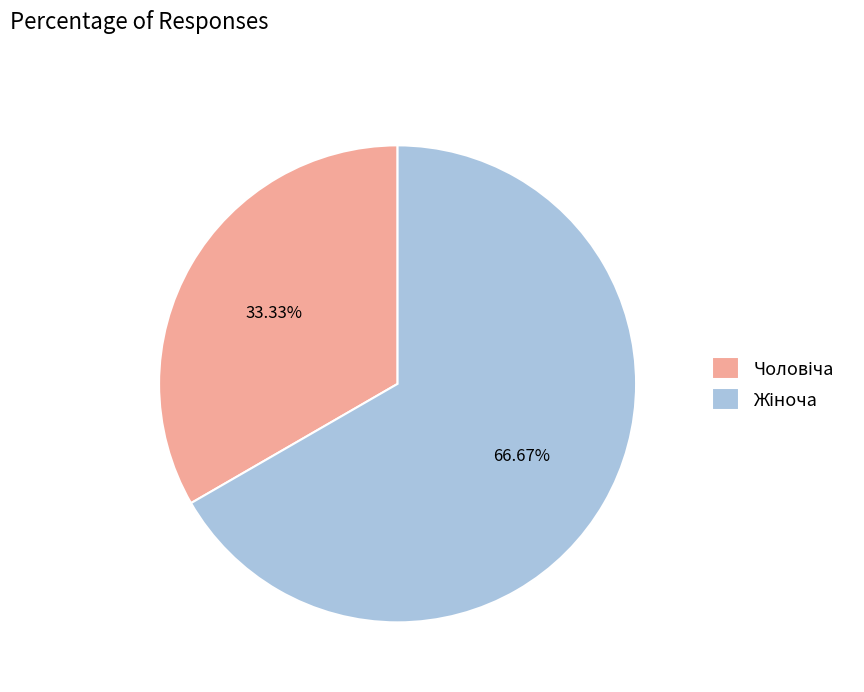

Does Чоловіча account for over 50% of the chart?

No